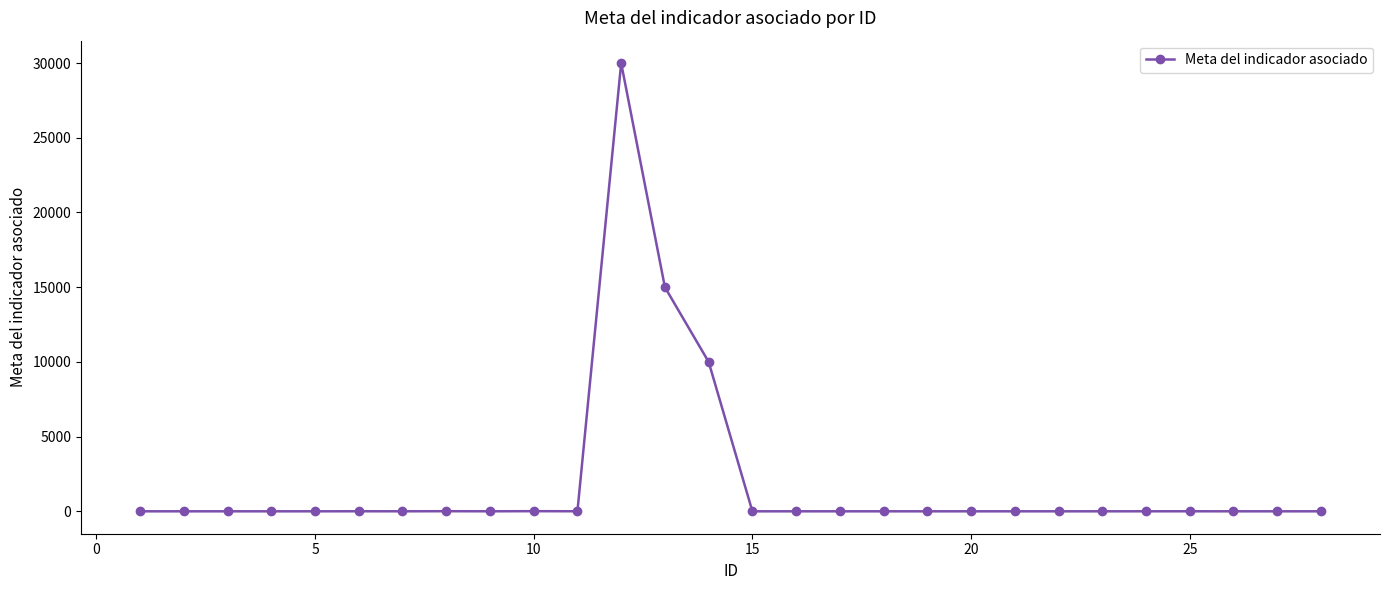

True or false: there are more than 0 points higher than both neighbors.

True